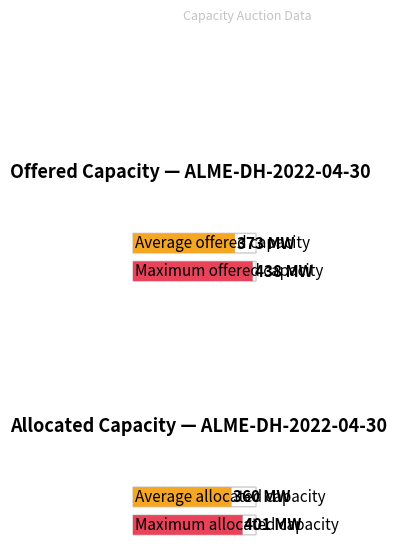

Which series has the largest range (max minus min)?

Offered Capacity [MW]